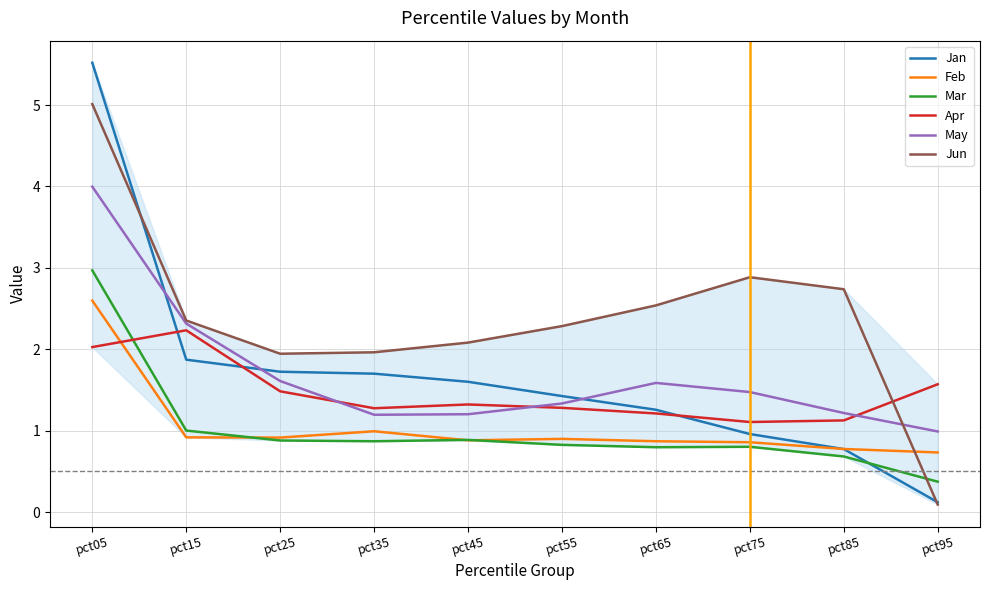

Which series has the largest total across all categories?

Jun